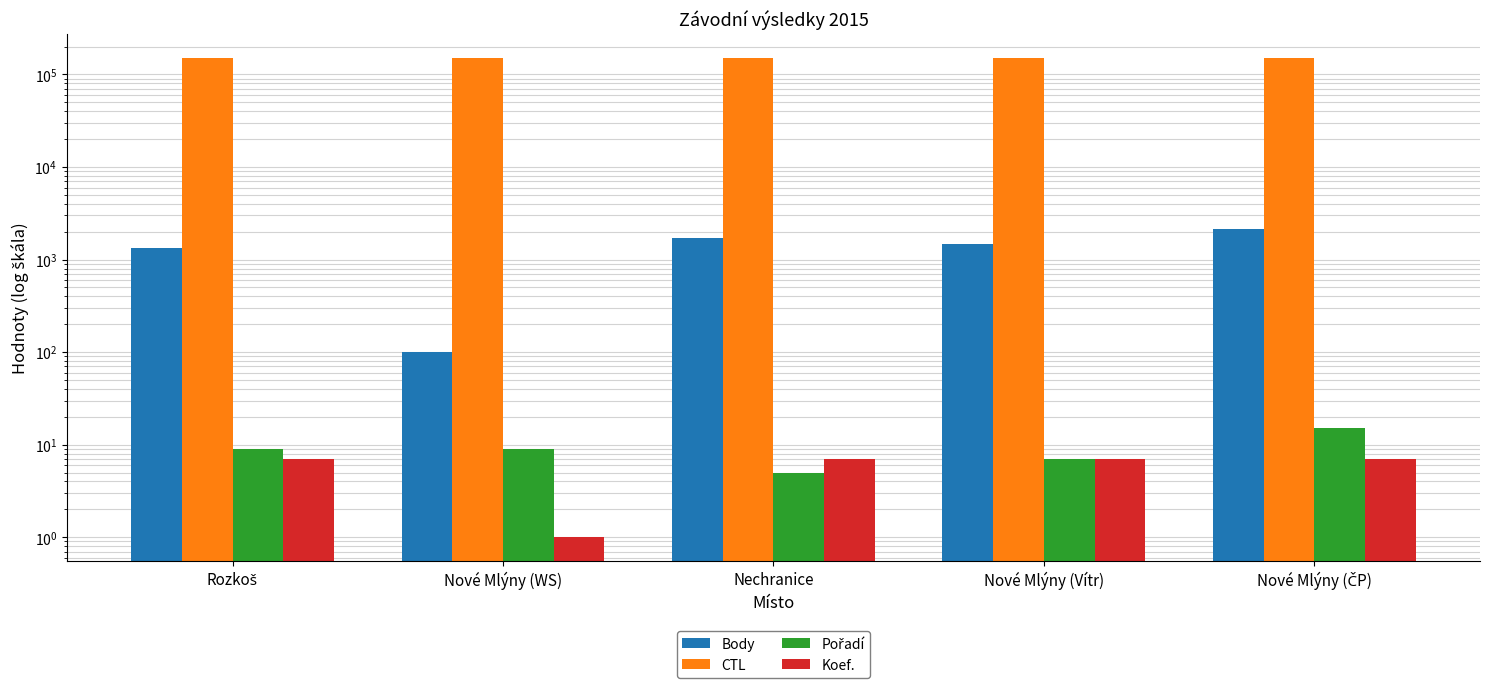

Read the Pořadí value at Nové Mlýny (ČP), to the nearest 10.

20